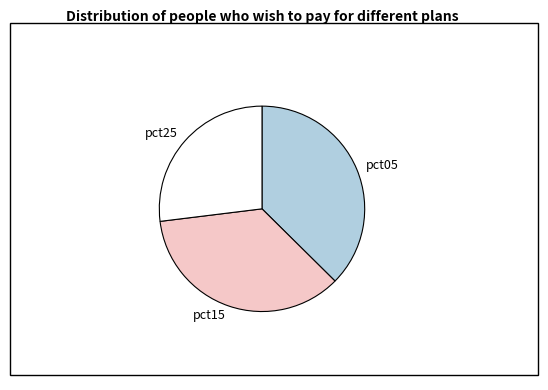

Which slice is the largest?

pct05